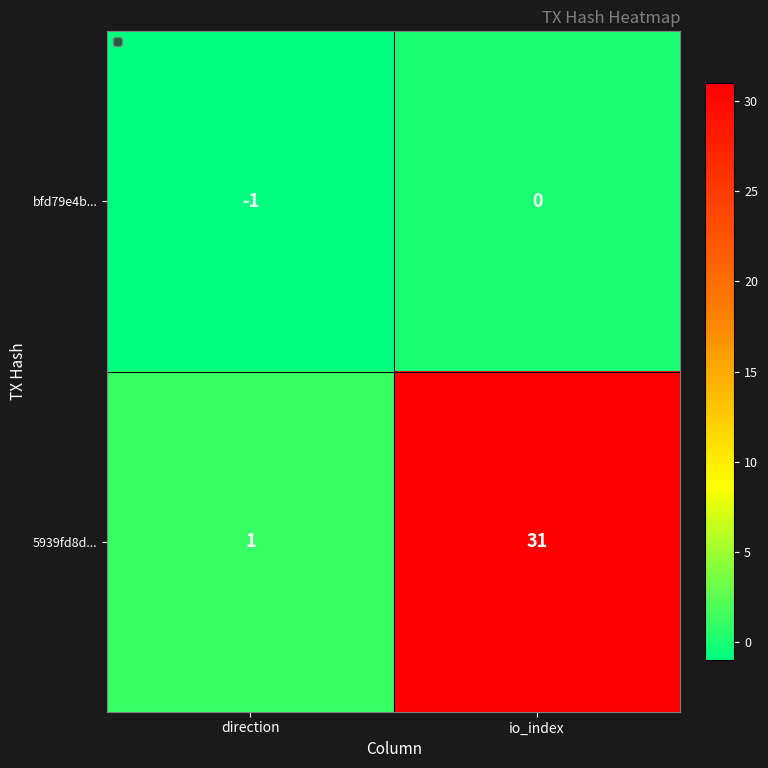

True or false: 5939fd8d... has a value of 12 at io_index.

False